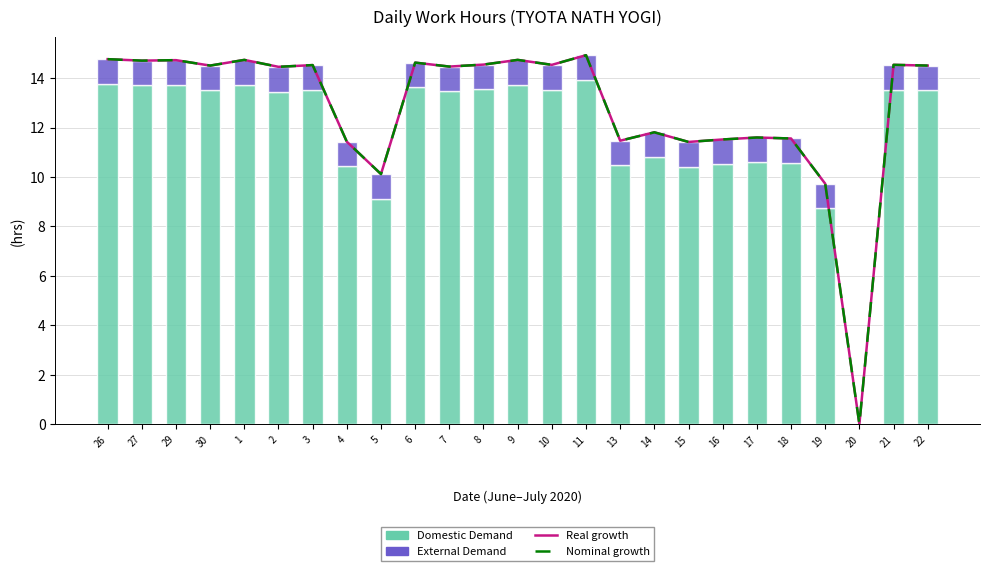

Are the bars horizontal?

No